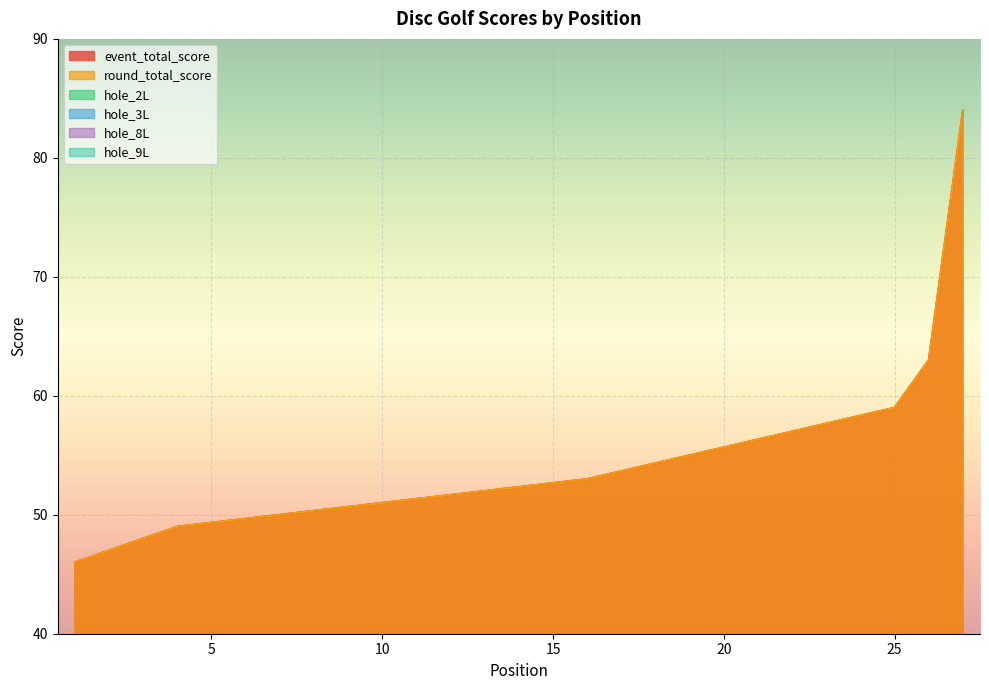

What is the difference between the hole_8L values at 26 and 7?

1